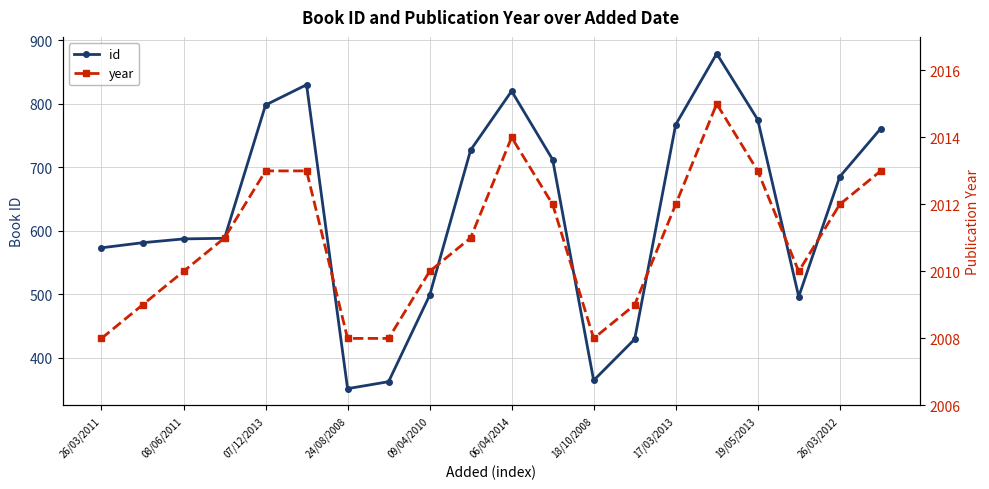

How many series are shown in this chart?

2